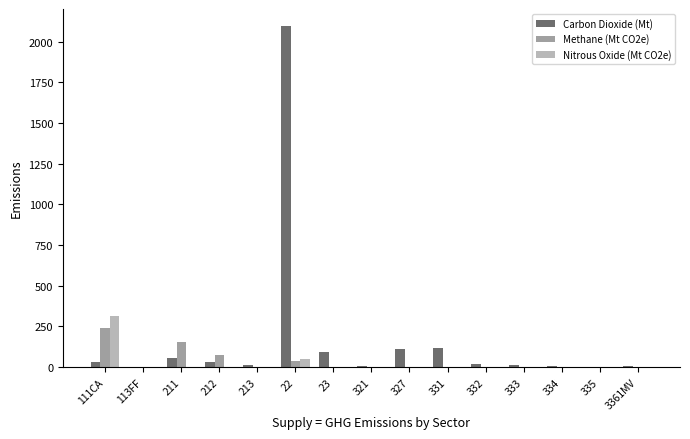

What are all the series names shown in the legend?

Carbon Dioxide (Mt), Methane (Mt CO2e), Nitrous Oxide (Mt CO2e)